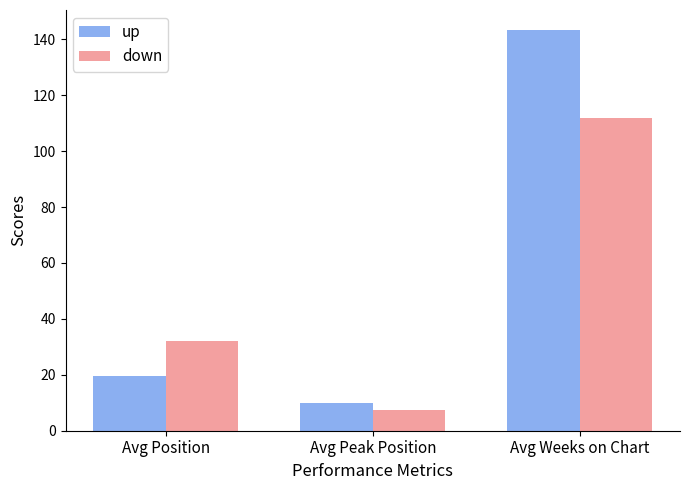

Is it true that up equals 240.3 at Avg Weeks on Chart?

False